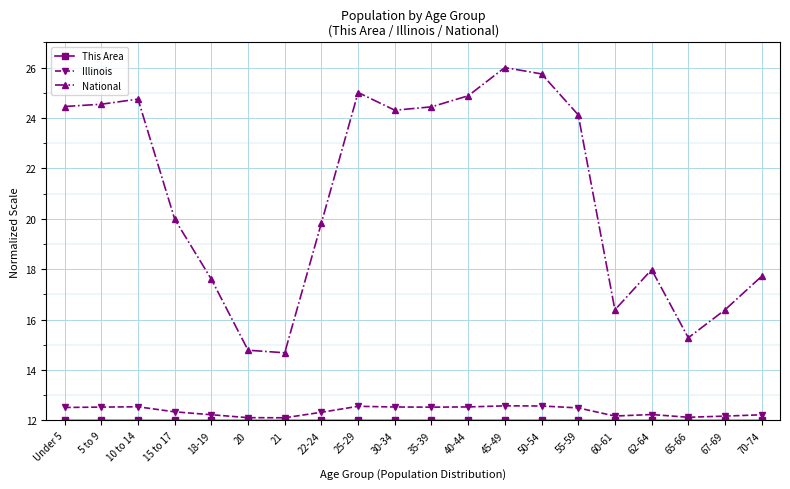

What is the difference between the maximum and second lowest values in the National series?

11.2